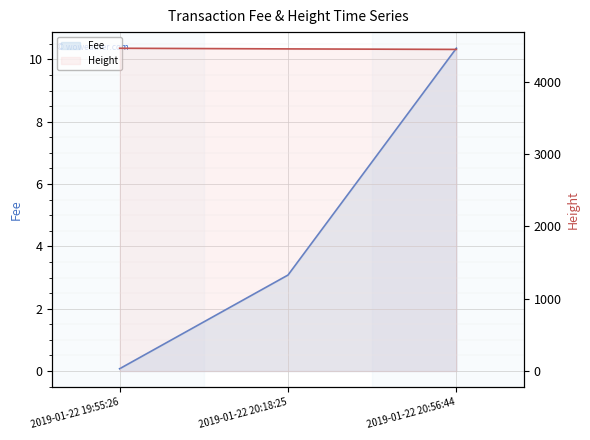

What is the difference between the highest and lowest values at 2019-01-22 20:18:25?

4452.9